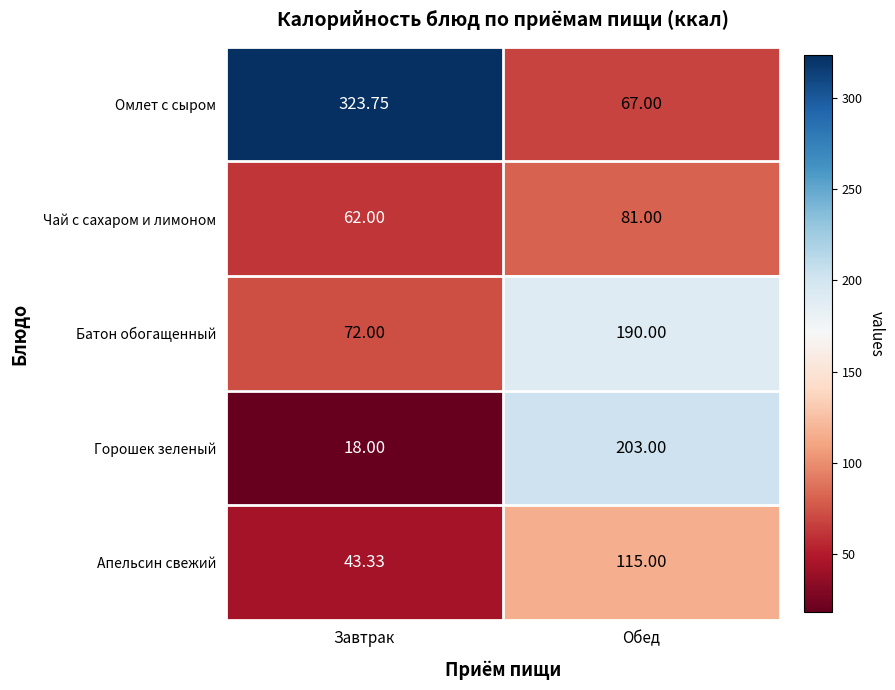

Is the value of Горошек зеленый at Обед greater than the value of Батон обогащенный at Обед?

Yes